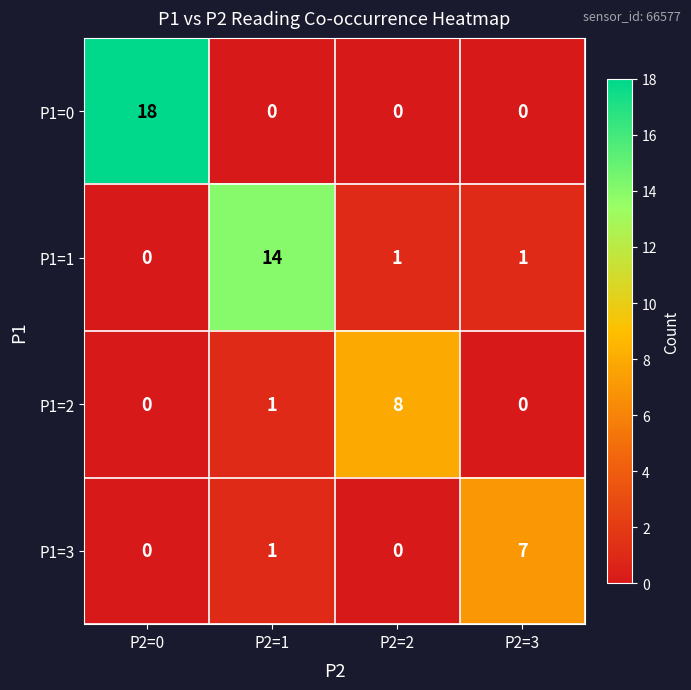

What value does the P1=2 series have at P2=2?

8